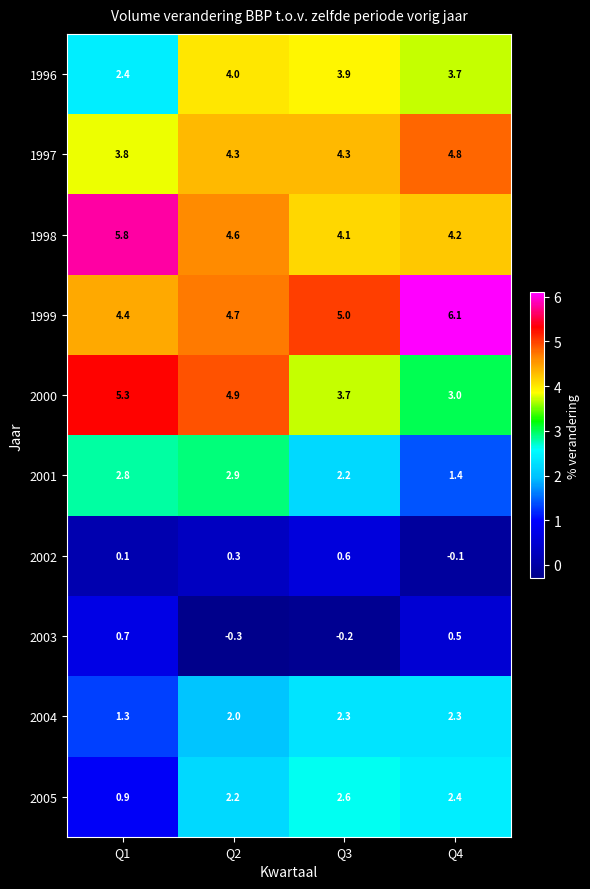

Where is 2004 nearest to the value 1?

Q1